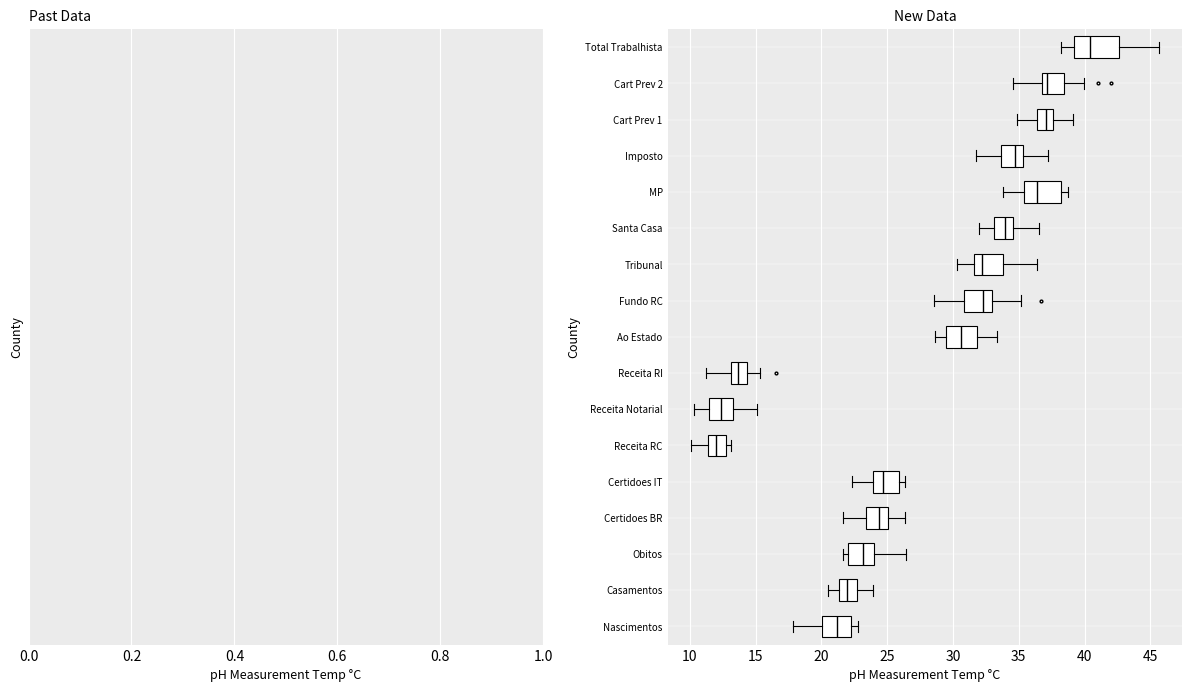

Where does the left whisker of the box for Receita Notarial end on the x-axis? The values are not printed on the chart, so give them approximately, as read against the axis.

10.5